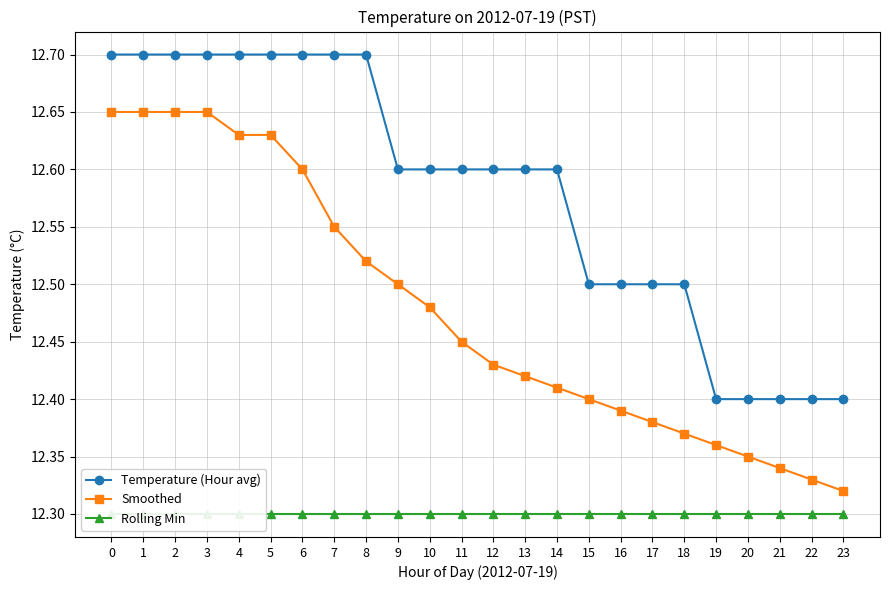

Between 16 and 21, which series saw the biggest shift?

Temperature (Hour avg)